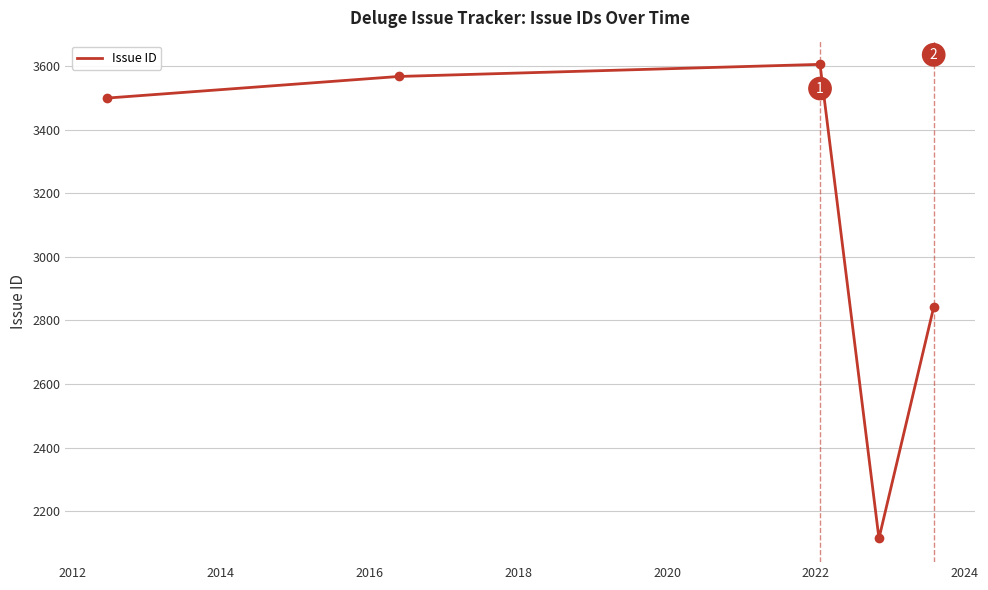

True or false: the data has more than 2 interior local peaks.

False